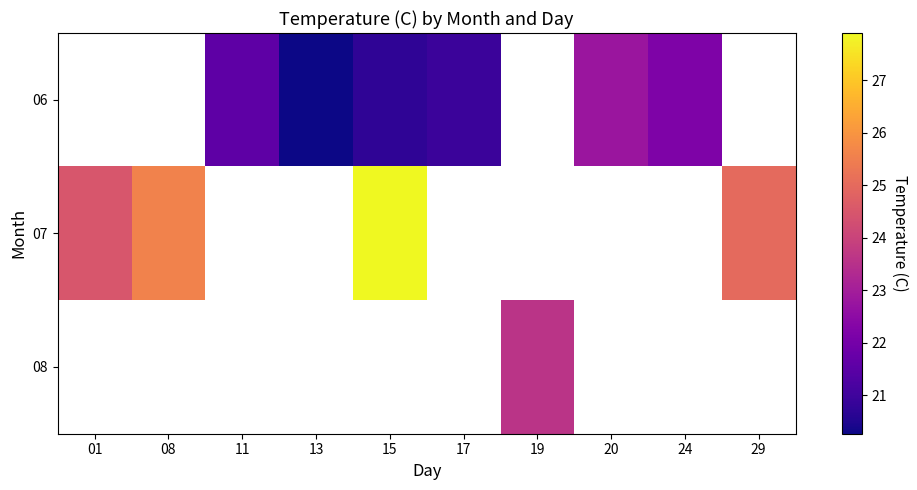

Is the value of 07 at 24 greater than the value of 08 at 24?

No